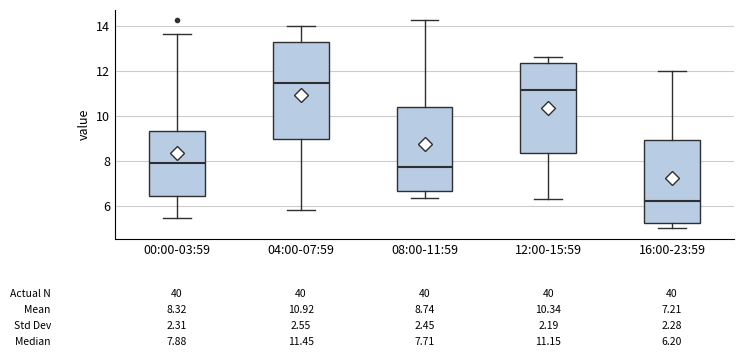

Which box has the lowest median line?

16:00-23:59